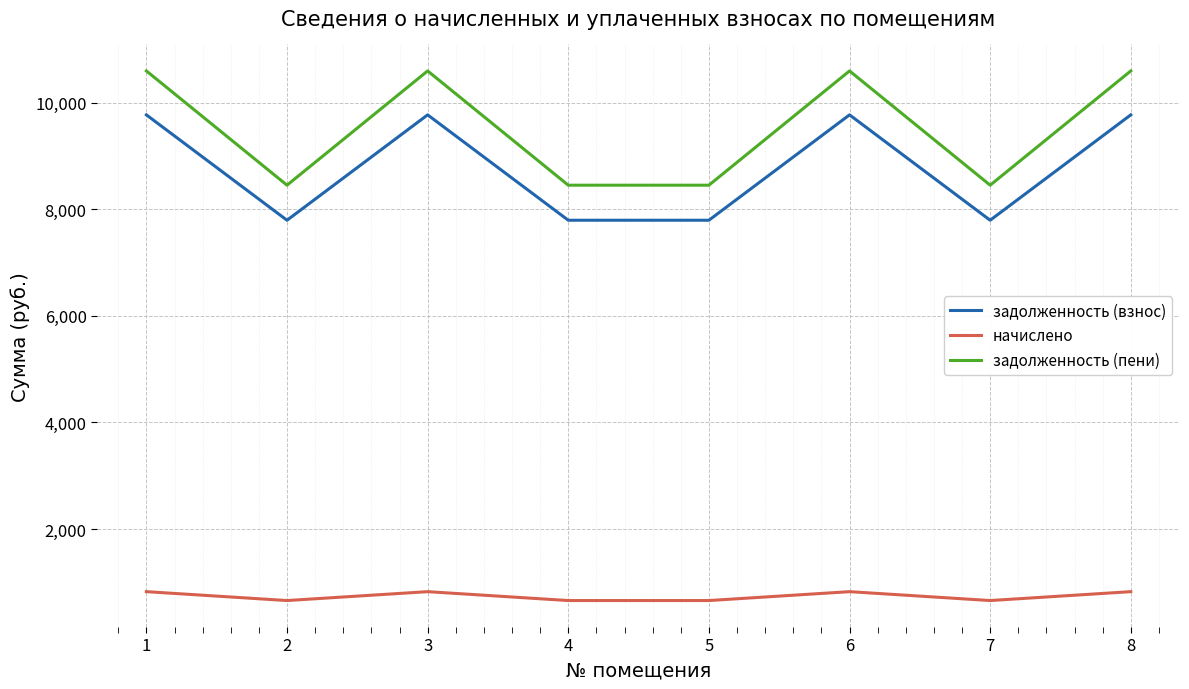

The задолженность (взнос) series shows 9772.8 at 8. True or false?

True